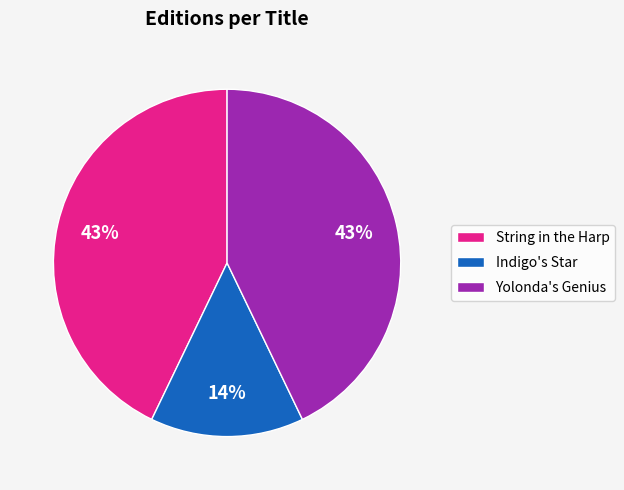

Is String in the Harp the majority of the pie?

No